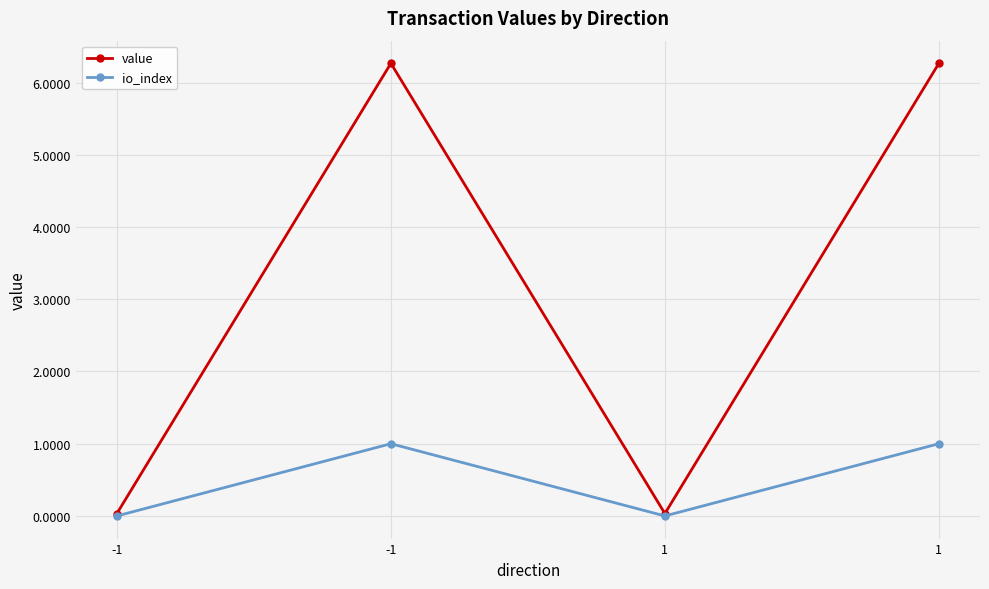

How many values in the io_index series are below 1?

2